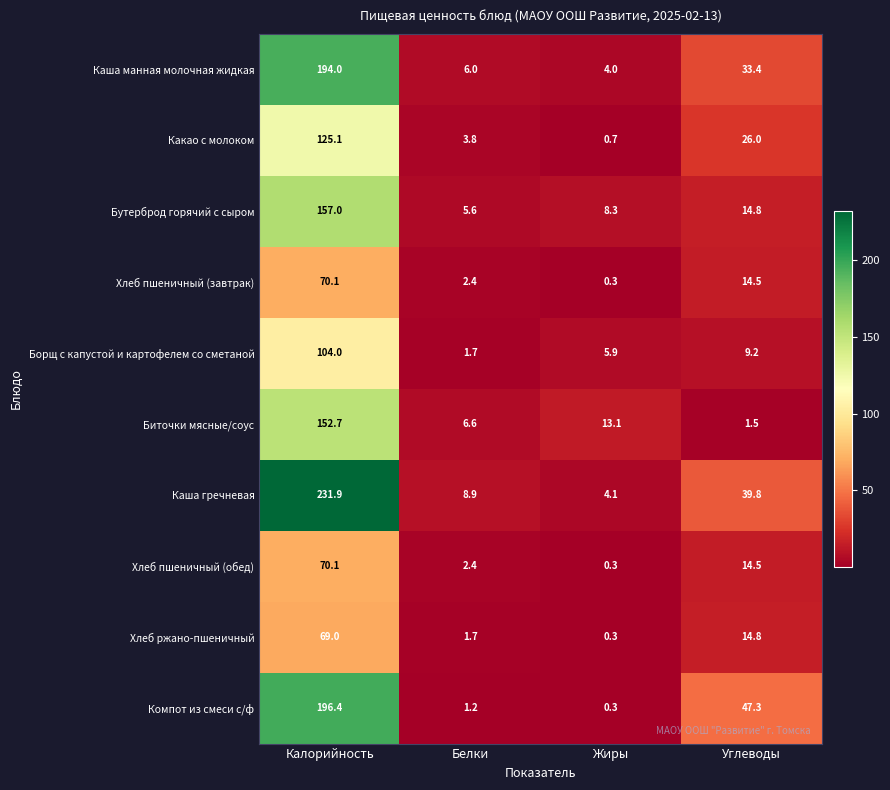

What is the greatest value displayed?

231.9